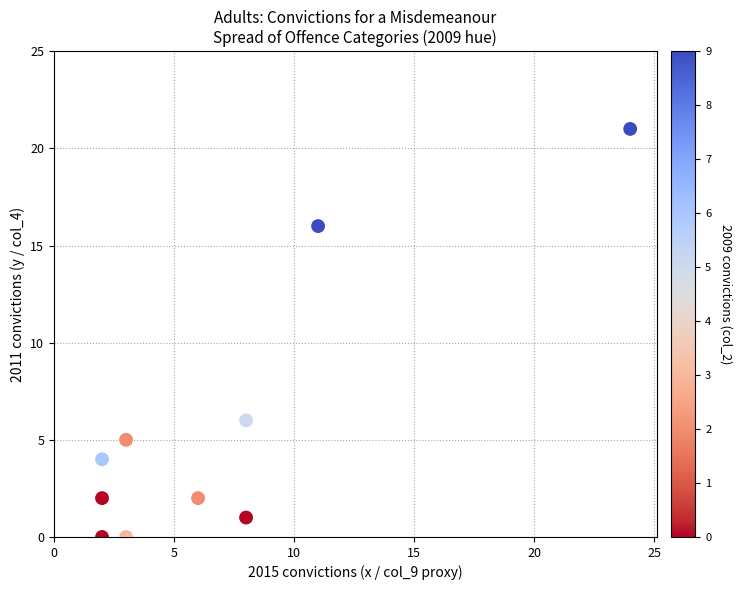

What Y value in the scatter plot is closest to 10?

6